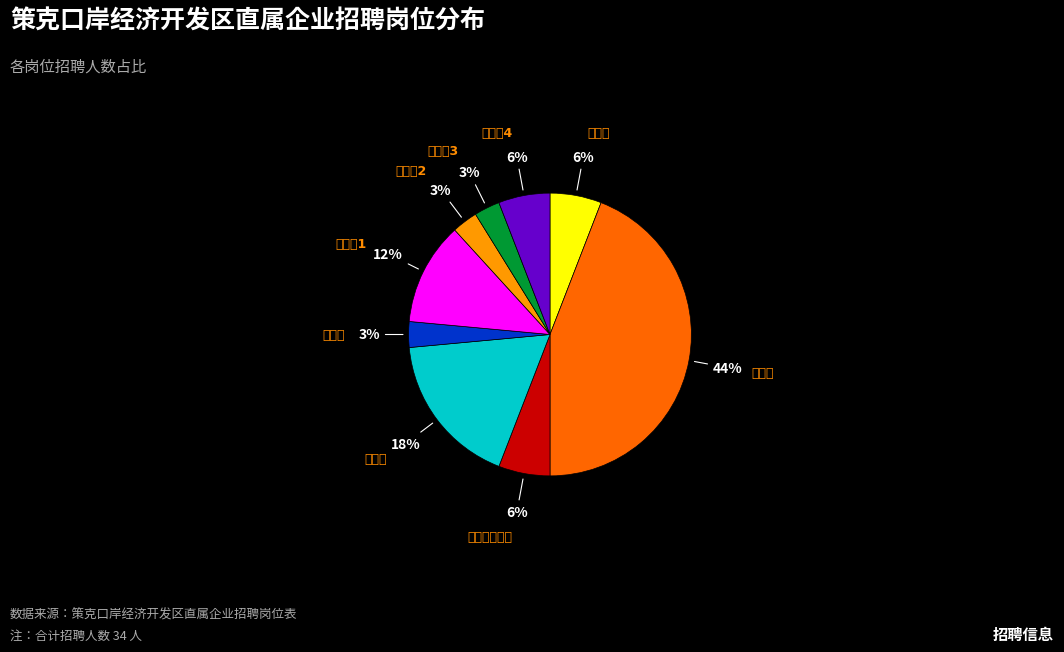

To the nearest percent, what is the difference between the largest and smallest slice percentages?

41%